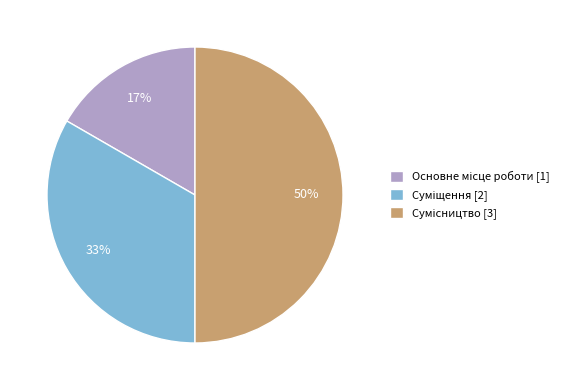

To the nearest percent, what is the difference between the largest and smallest slice percentages?

33%